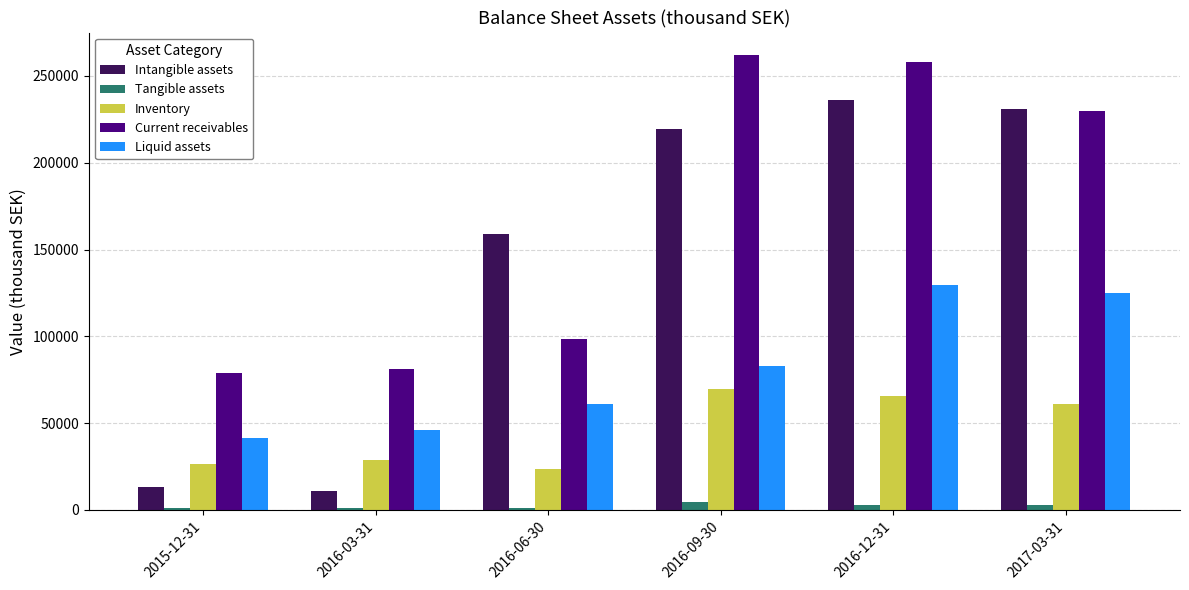

Which series has the largest range (max minus min)?

Intangible assets